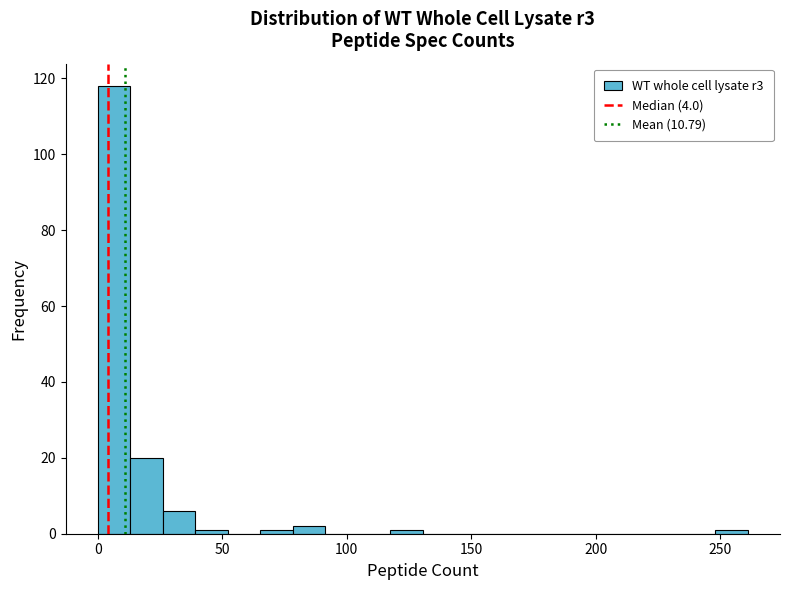

Read against the x-axis, roughly where is the centre of the tallest bar?

5